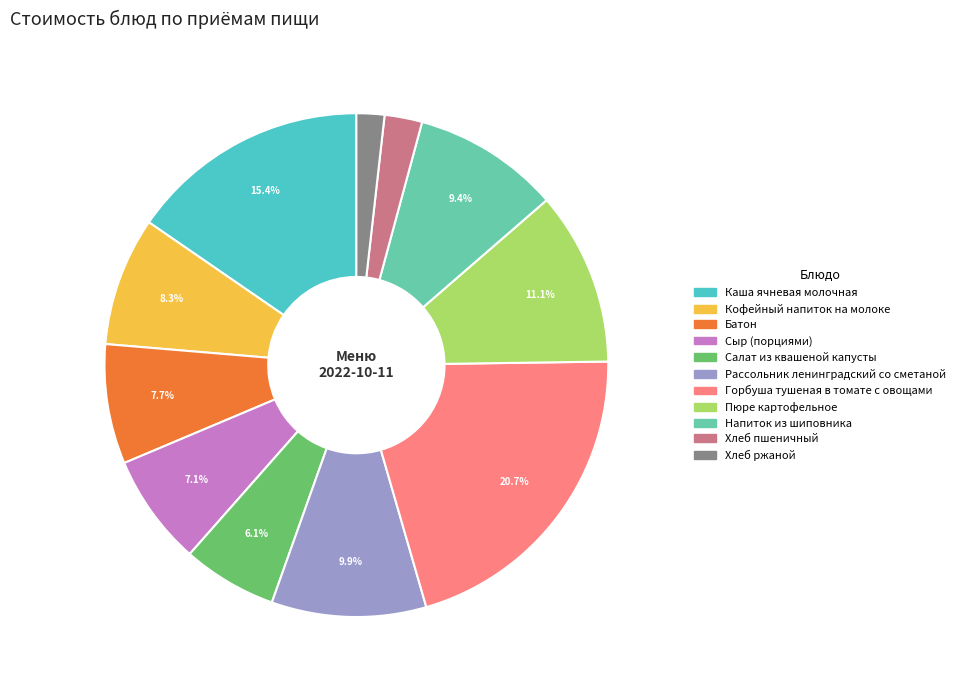

To the nearest percent, what is the average slice percentage?

9%